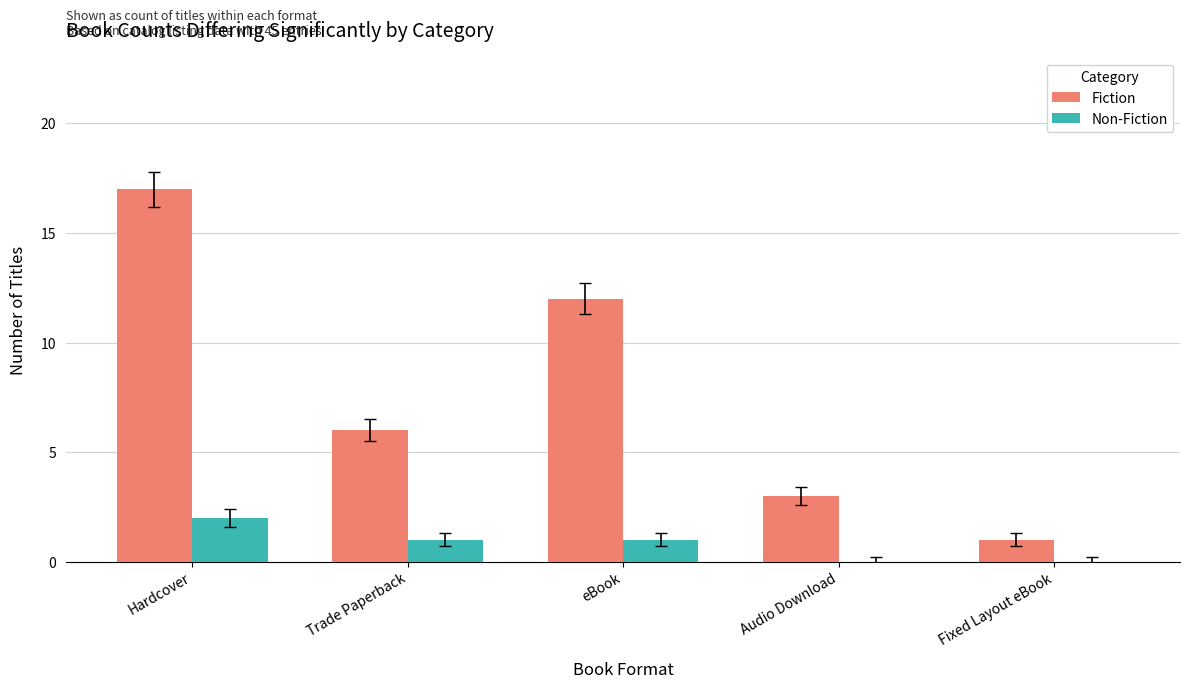

How many data points does each series have?

5